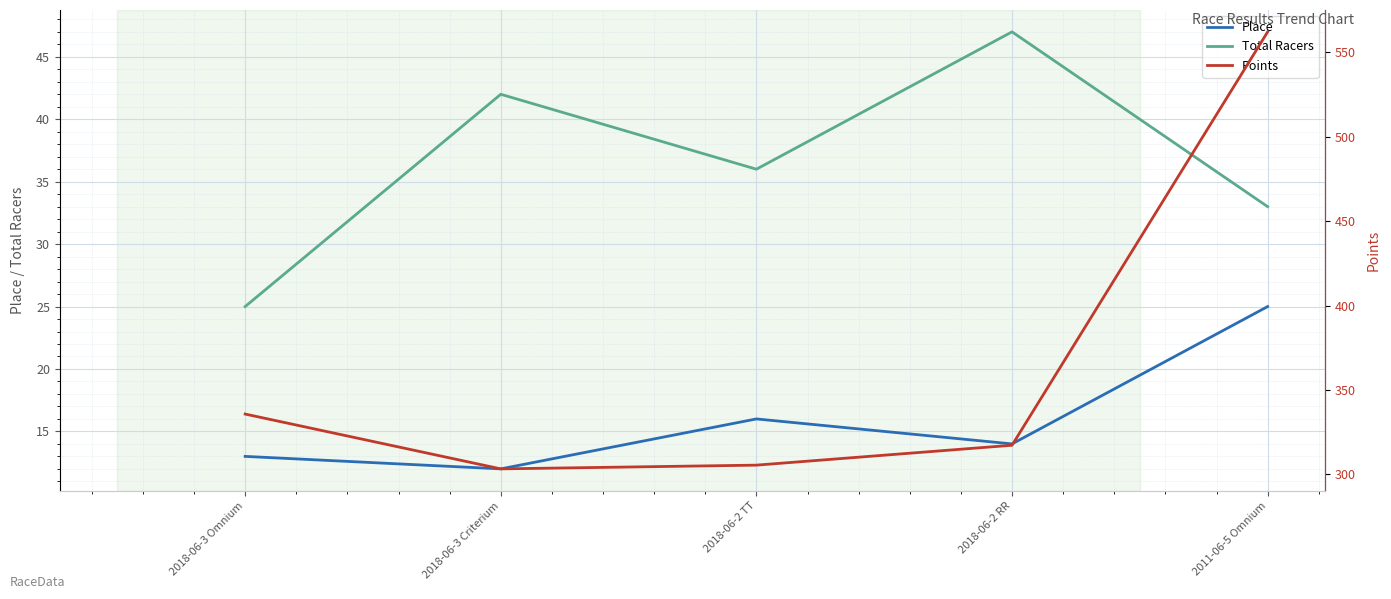

Which series has the widest spread of values?

Points